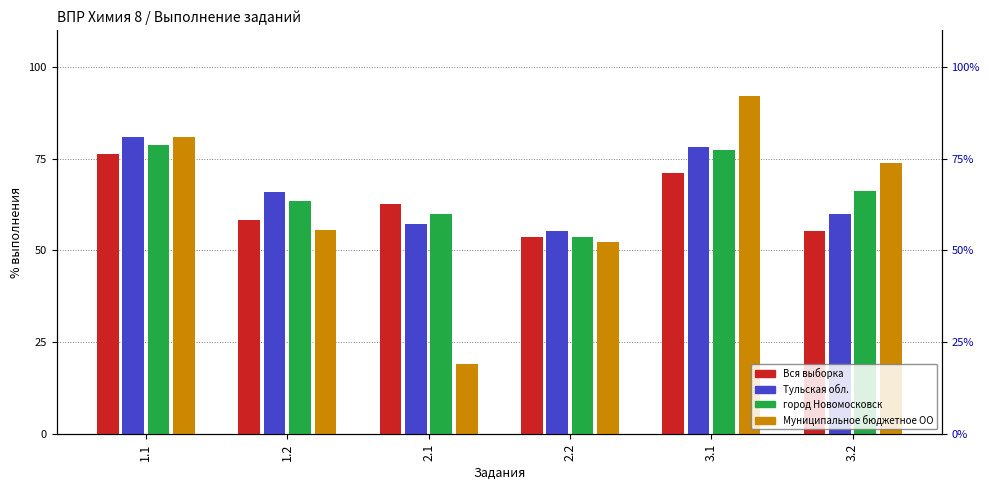

How many series are shown in this chart?

4